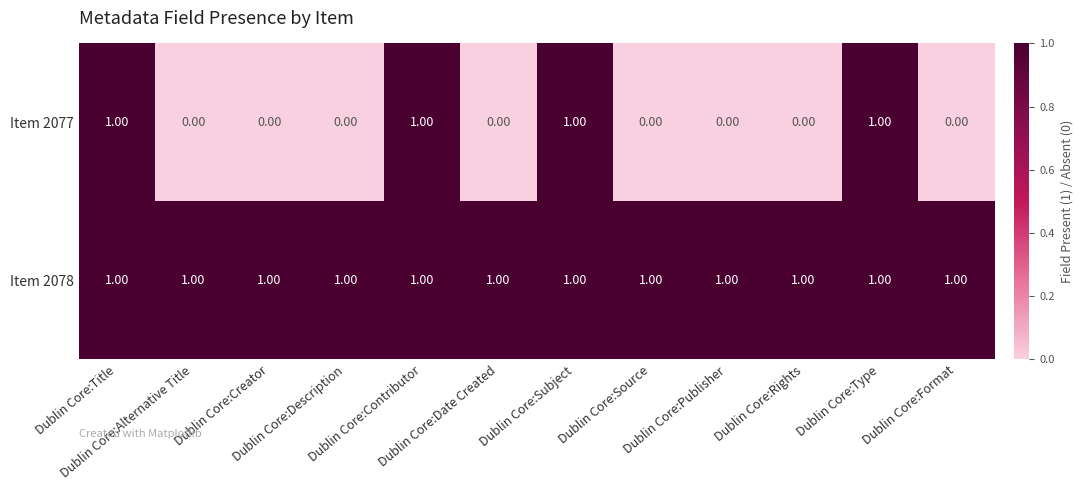

Rank the series by their average value, from lowest to highest.

Item 2077, Item 2078